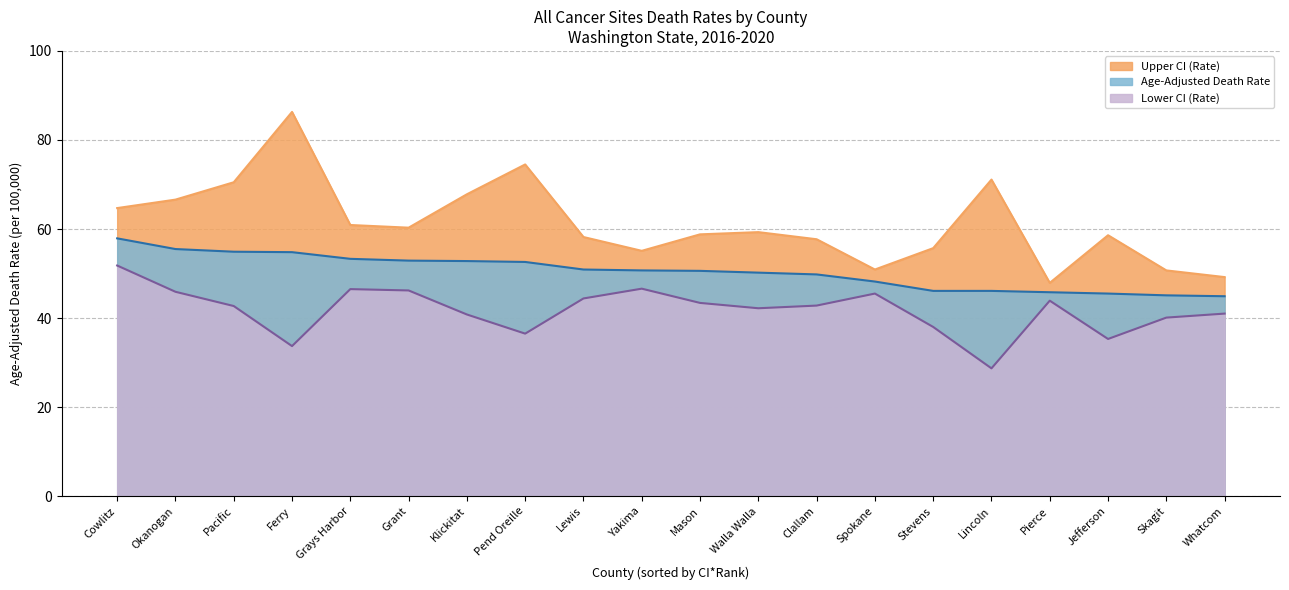

What is the greatest value displayed?

86.3